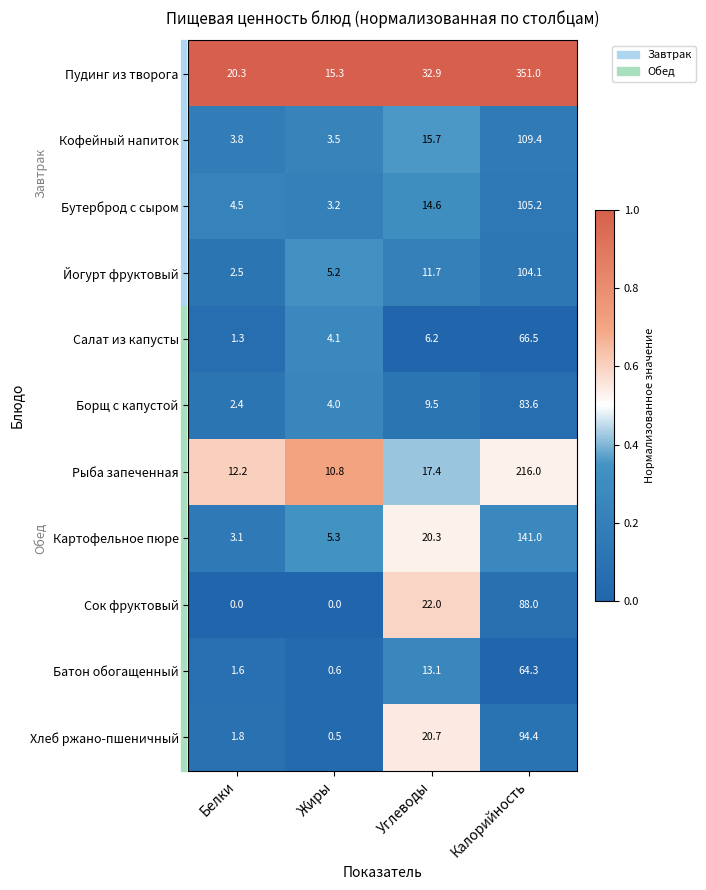

What is the sum of the Пудинг из творога values at Белки and Углеводы?

53.2